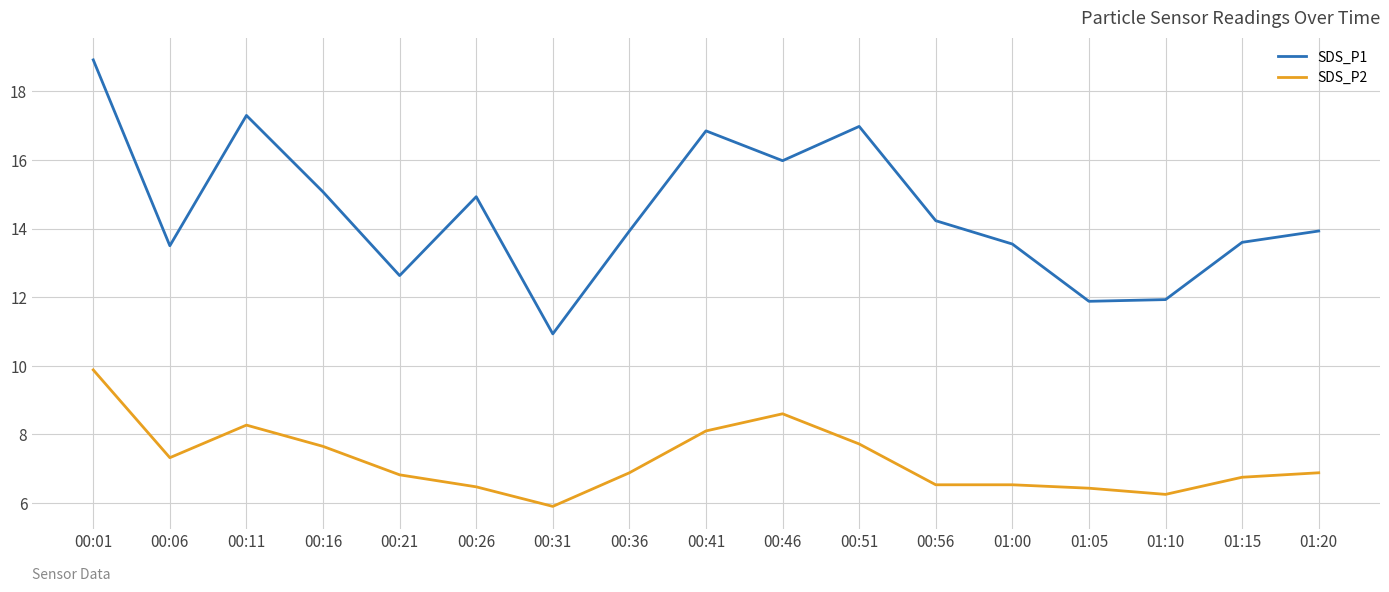

At which label does SDS_P1 first exceed 13?

00:01